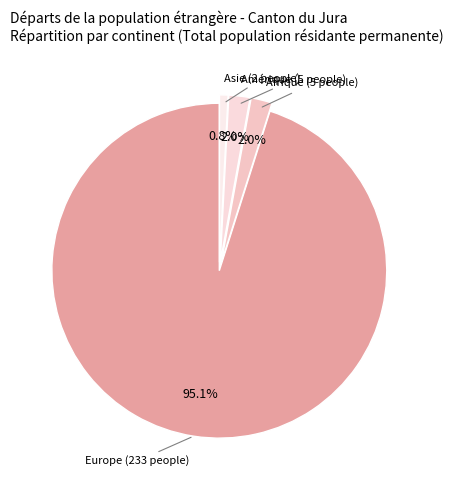

Count the number of slices in the pie.

4